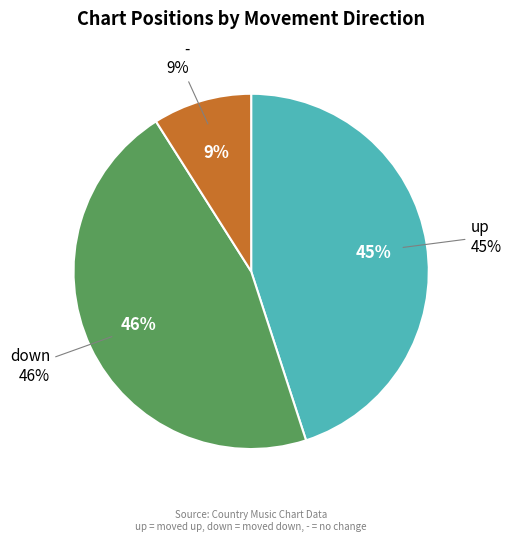

What is the change in value from up to down?

+1